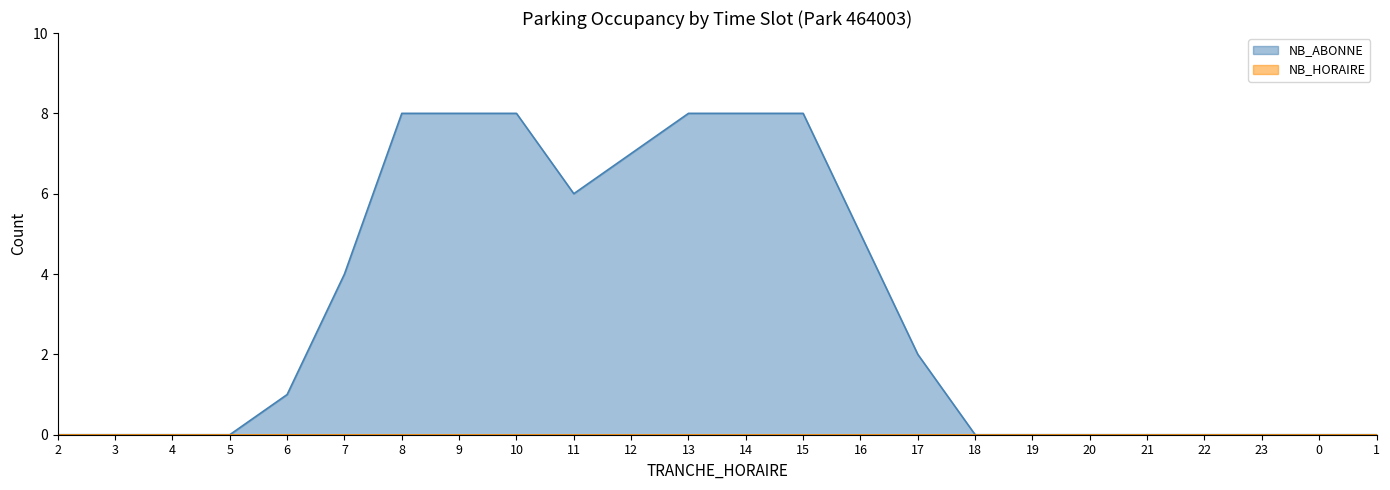

What is the maximum value shown in the chart?

8